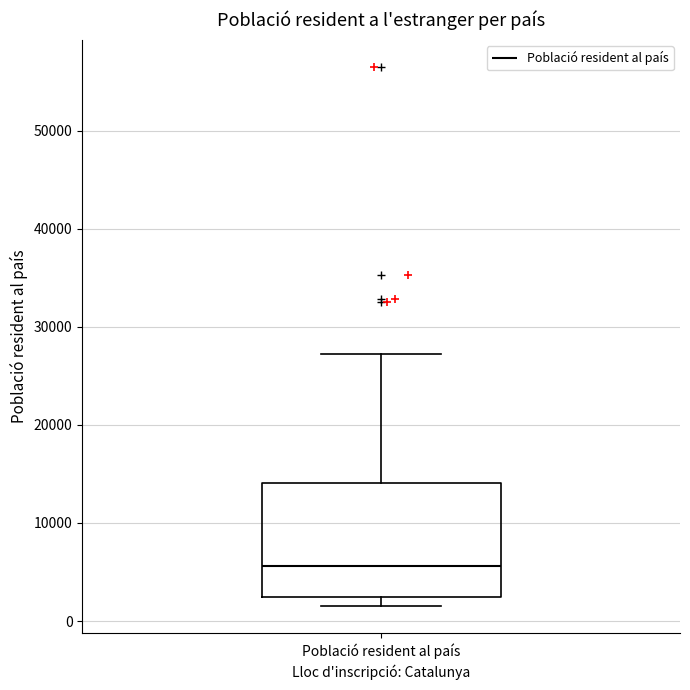

Where is the upper edge of the box for Població resident al país on the y-axis? The values are not printed on the chart, so give them approximately, as read against the axis.

14000